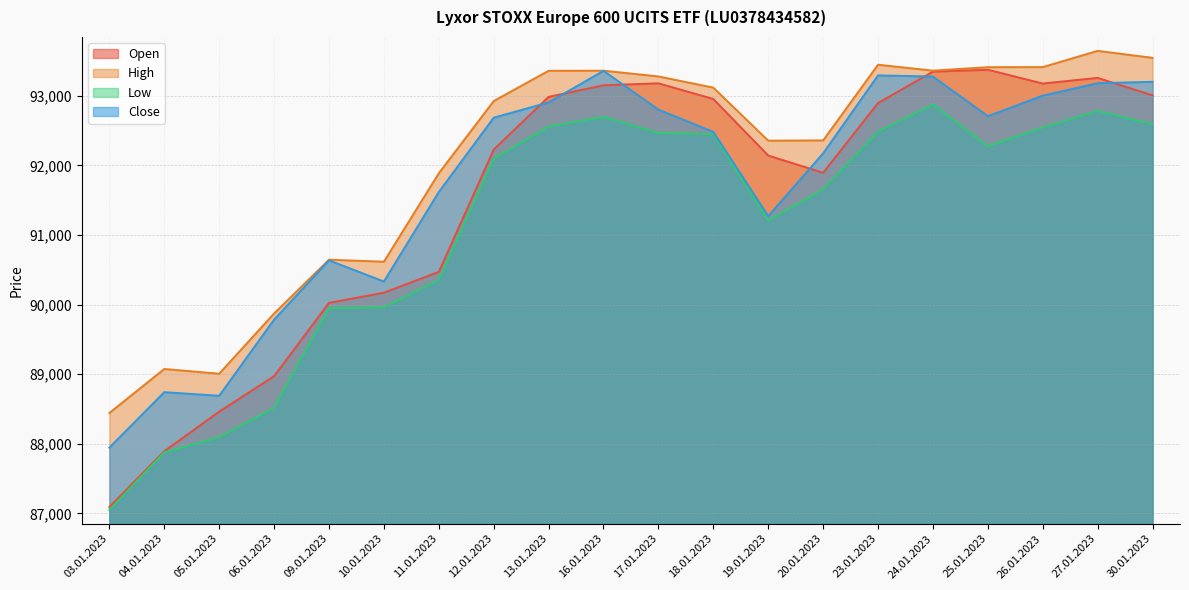

What are all the series names shown in the legend?

Open, High, Low, Close